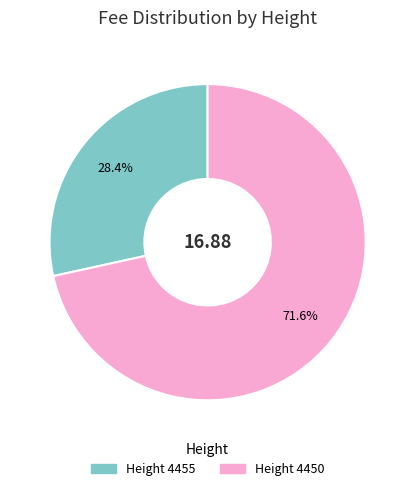

What percentage do Height 4455 and Height 4450 together represent?

100.0%